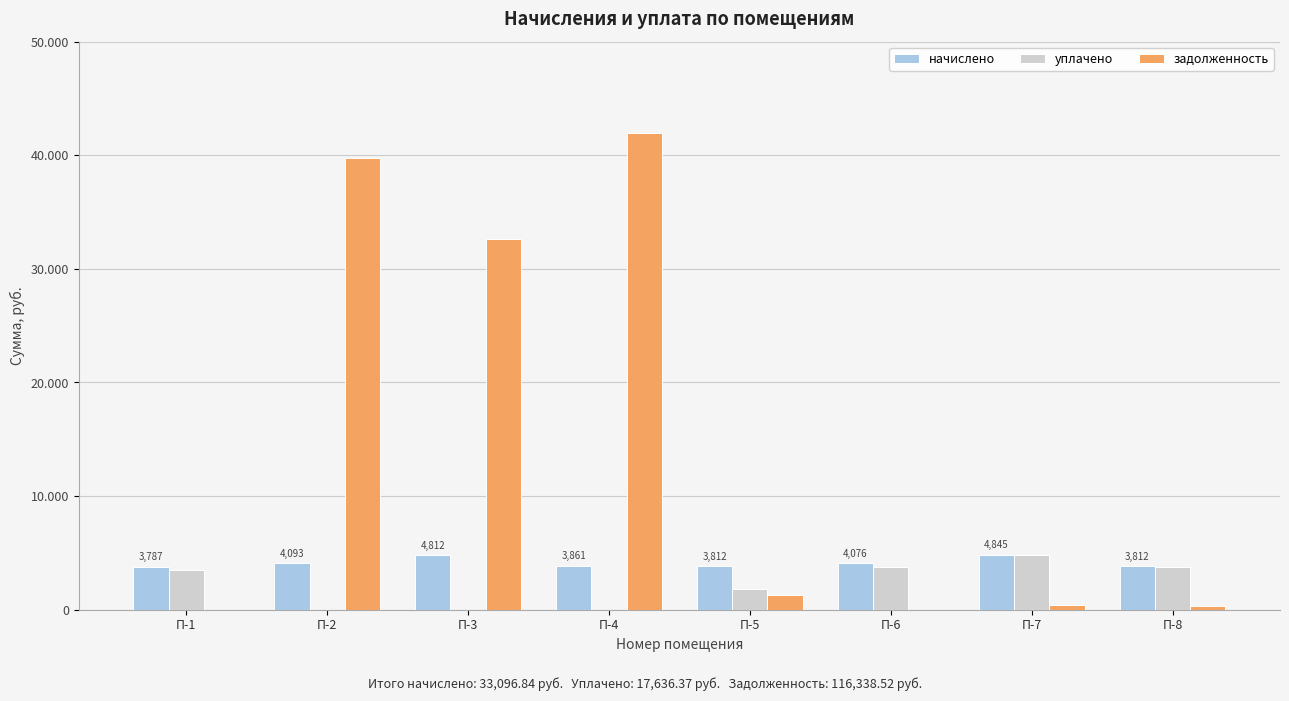

Which has a higher value, П-5 or П-3?

П-3